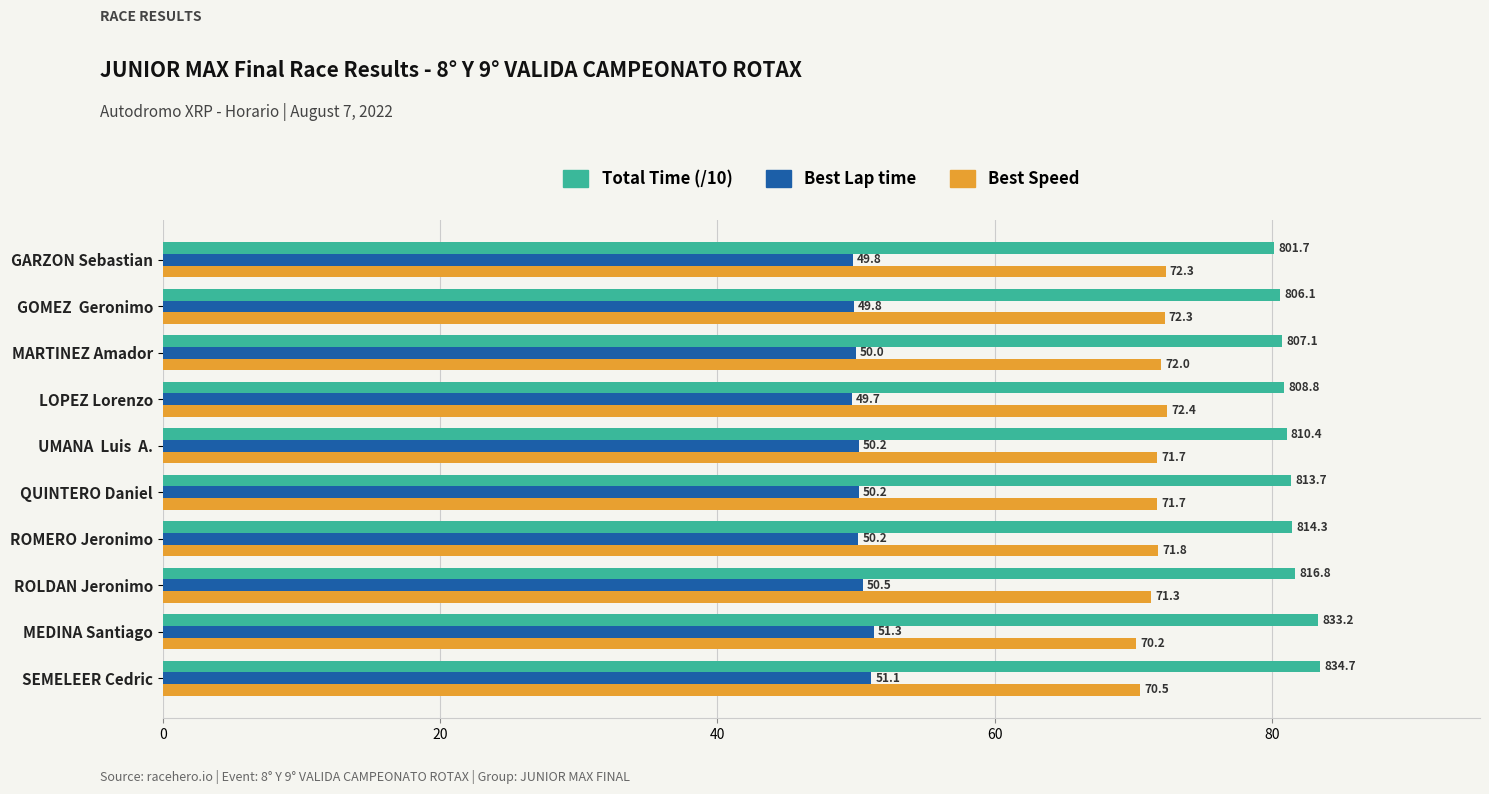

Which category has the lowest value across all series?

LOPEZ Lorenzo